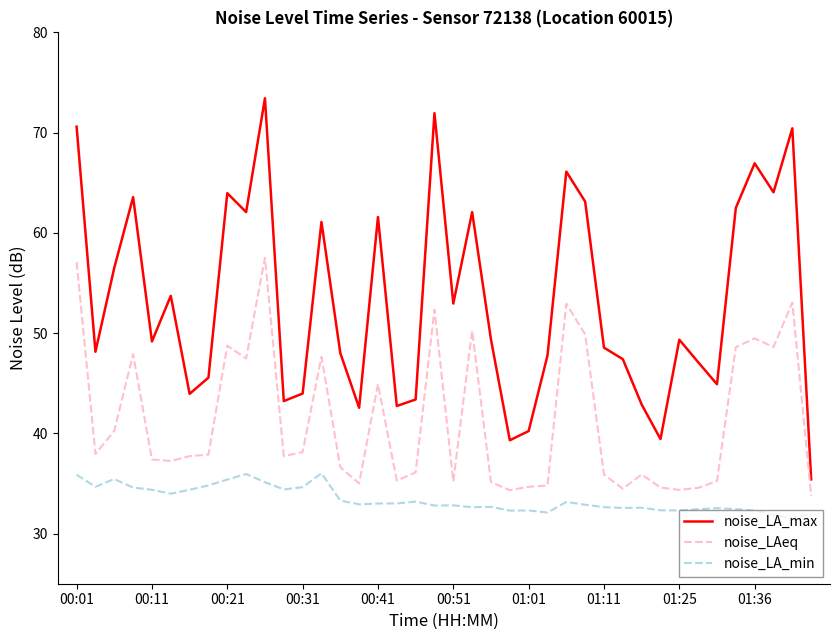

Which series has the largest total across all categories?

noise_LA_max